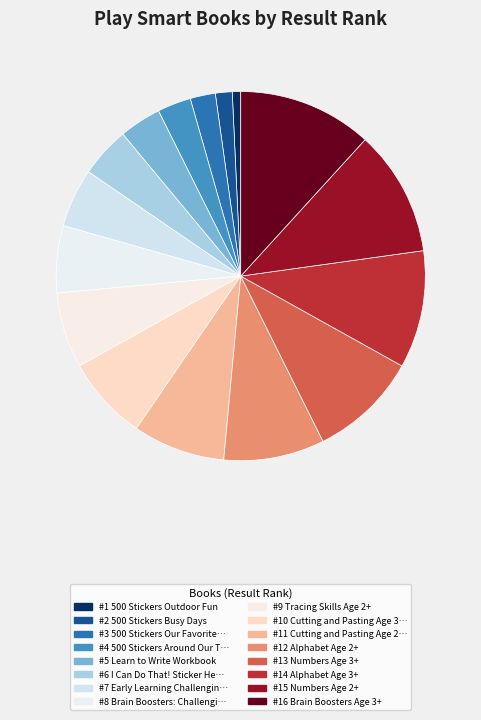

Count the number of slices in the pie.

16